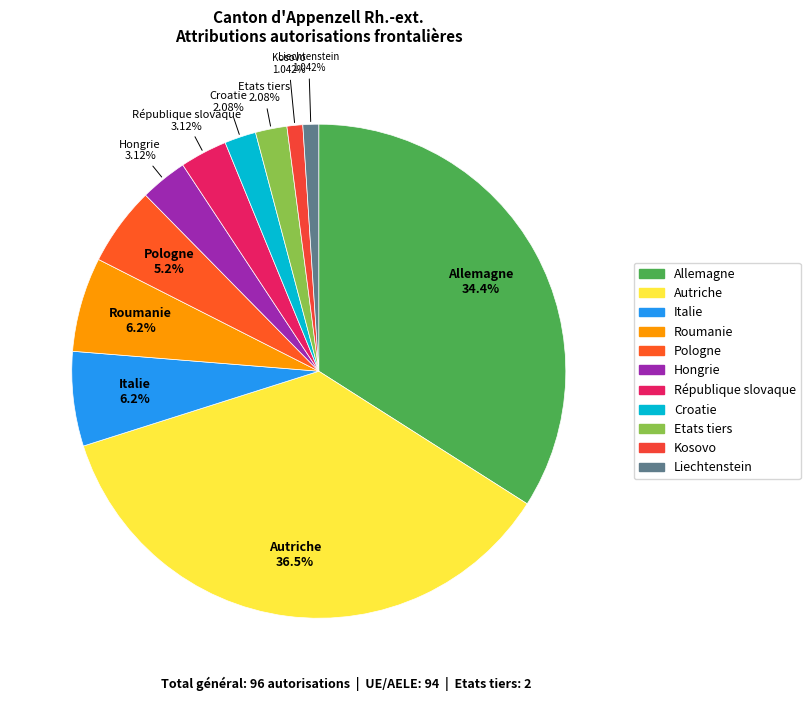

Rank the categories by value from highest to lowest.

Autriche, Allemagne, Italie, Roumanie, Pologne, Hongrie, République slovaque, Croatie, Etats tiers, Kosovo, Liechtenstein